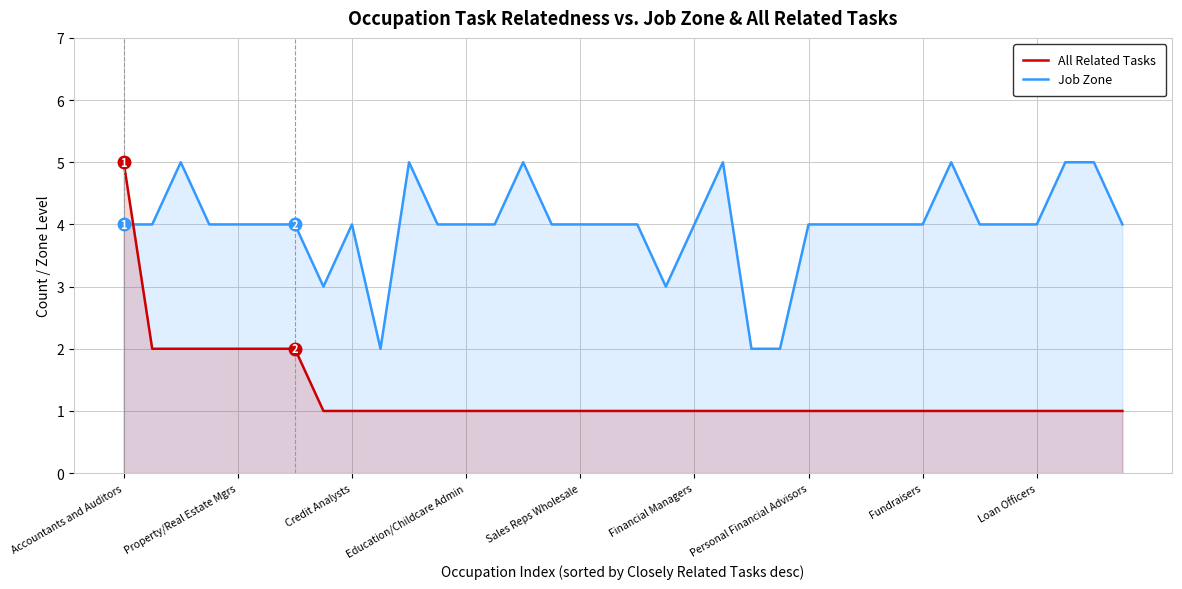

What is the value of the All Related Tasks point at the 28th from the left?

1